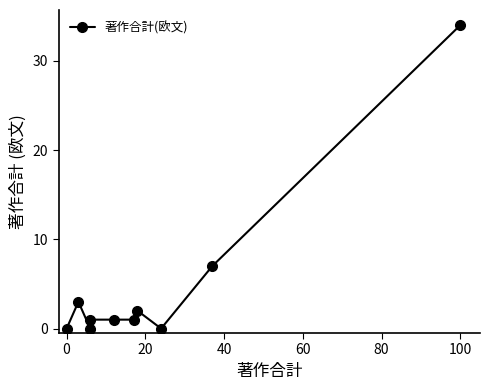

How many points are higher than both their immediate neighbors (excluding endpoints)?

2